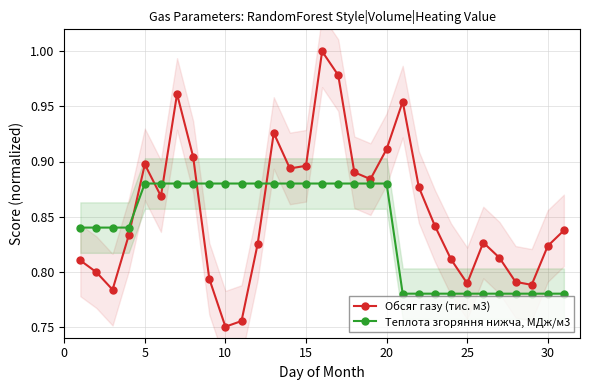

At which category does Обсяг газу (тис. м3) reach its first local peak?

5